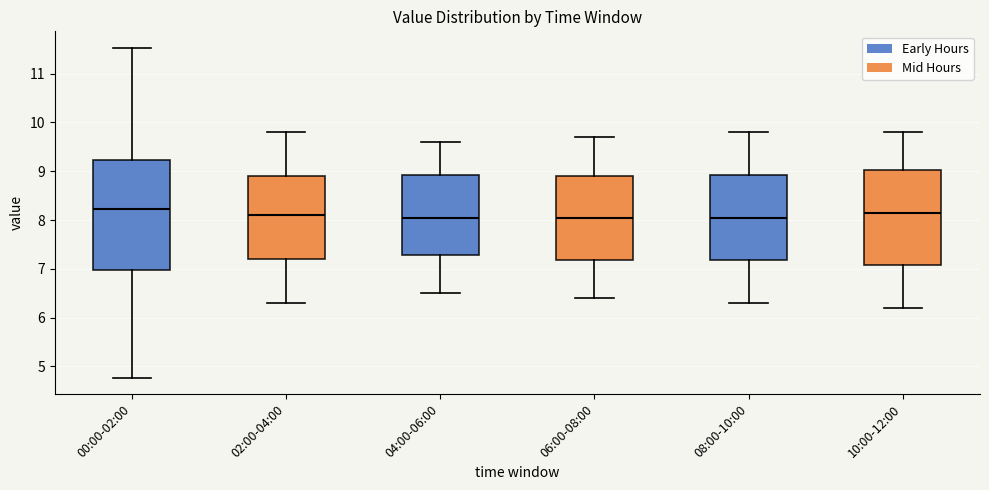

Which box is the tallest, from its lower edge to its upper edge?

00:00-02:00